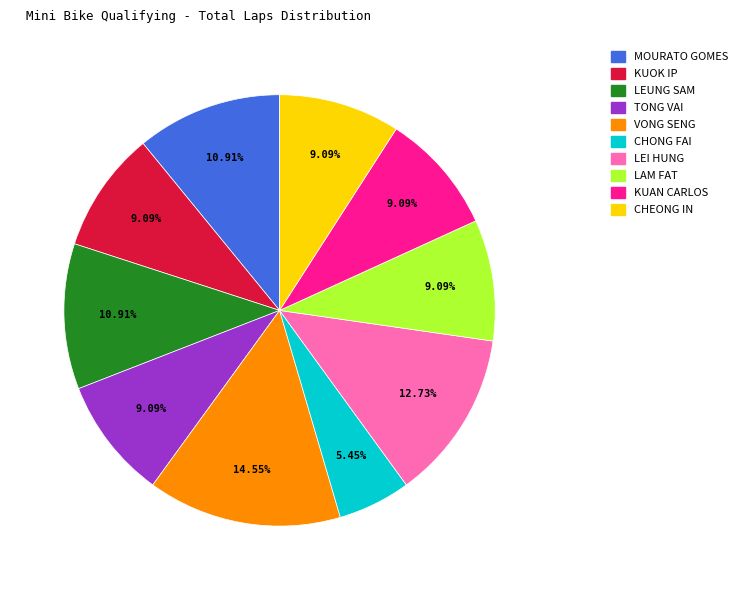

Is there any slice that represents more than half of the pie?

No